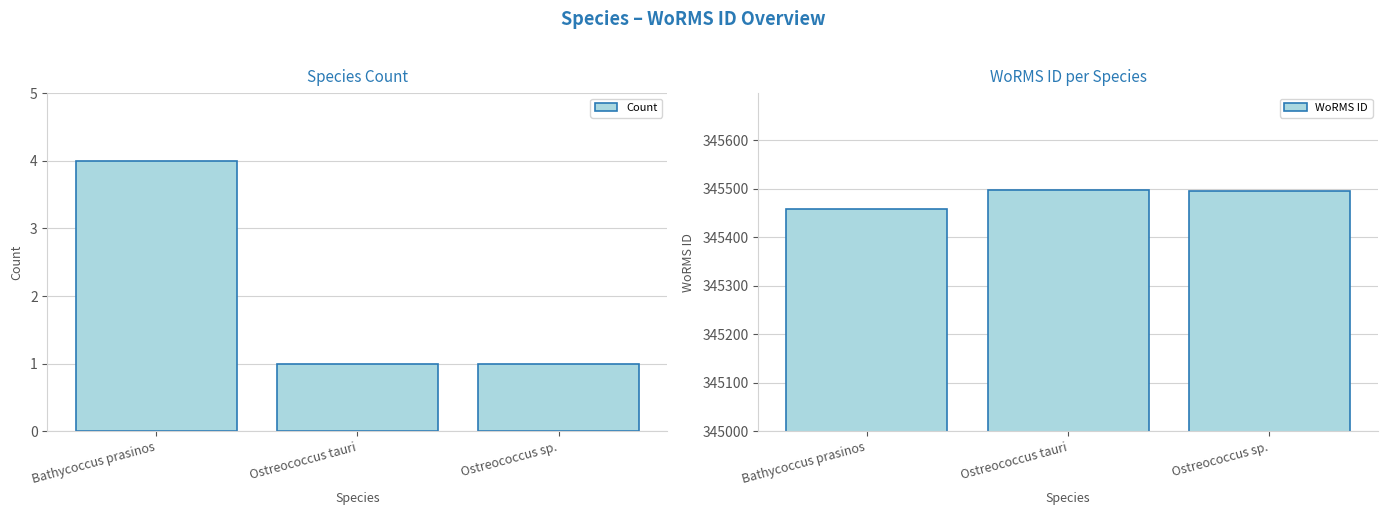

Reading right to left, what are all the values shown in this chart?

Count: Ostreococcus sp.=1	Ostreococcus tauri=1	Bathycoccus prasinos=4
WoRMS ID: Ostreococcus sp.=345496	Ostreococcus tauri=345497	Bathycoccus prasinos=345459